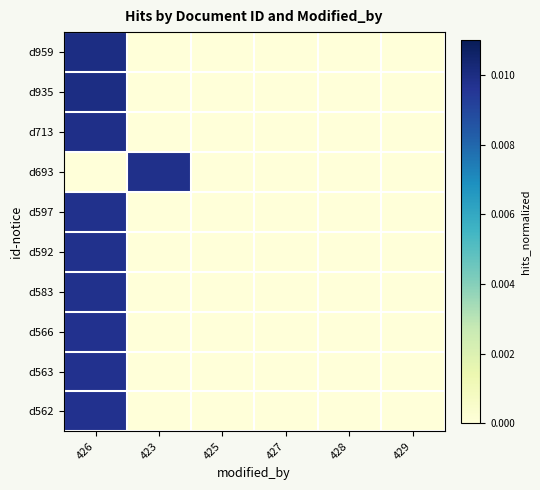

Which series changed the most between 425 and 429?

d959